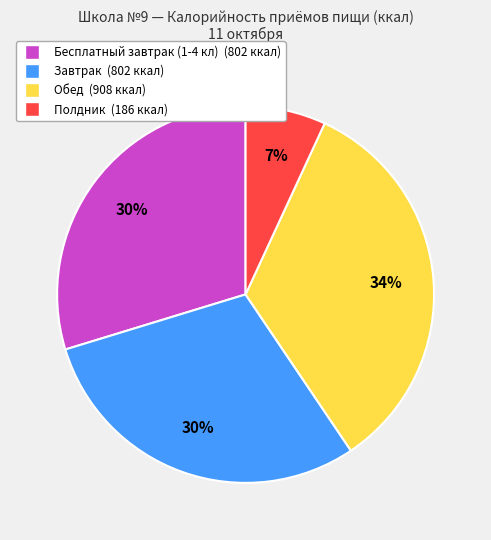

Is there any slice that represents more than half of the pie?

No